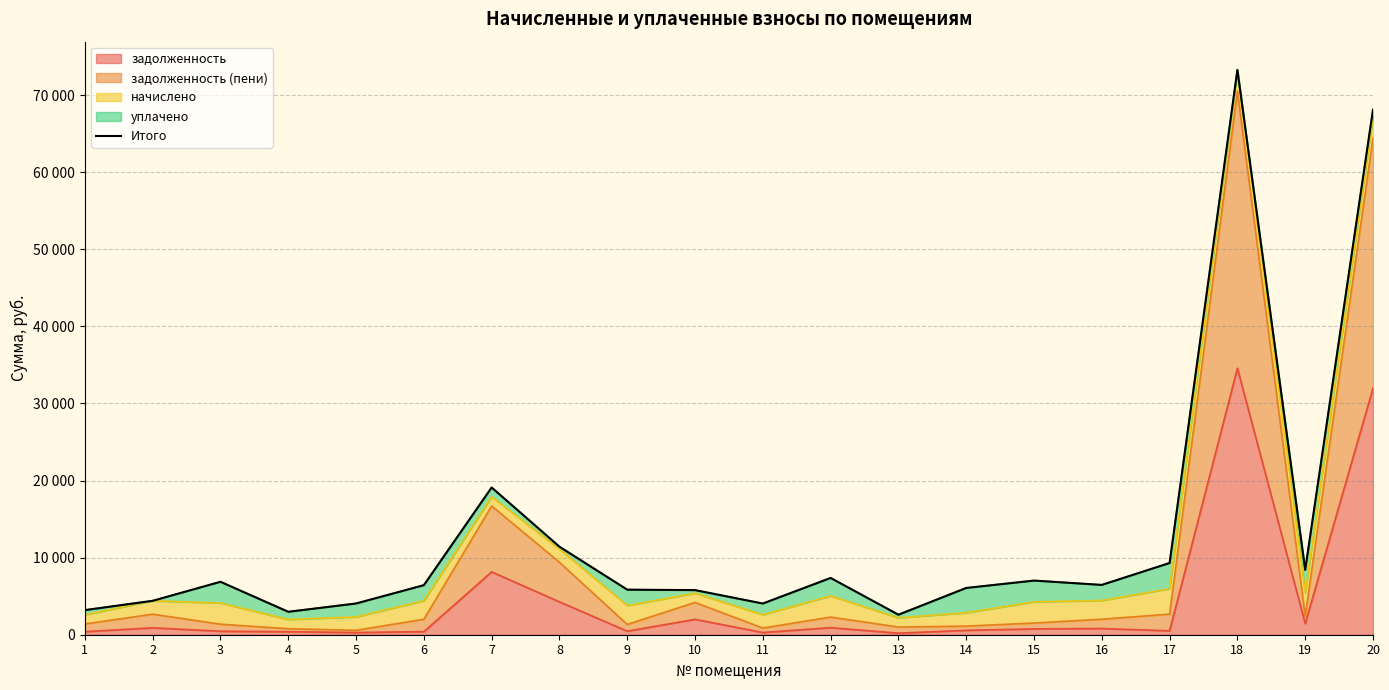

Is it true that the value at 20 is 17588.2?

False